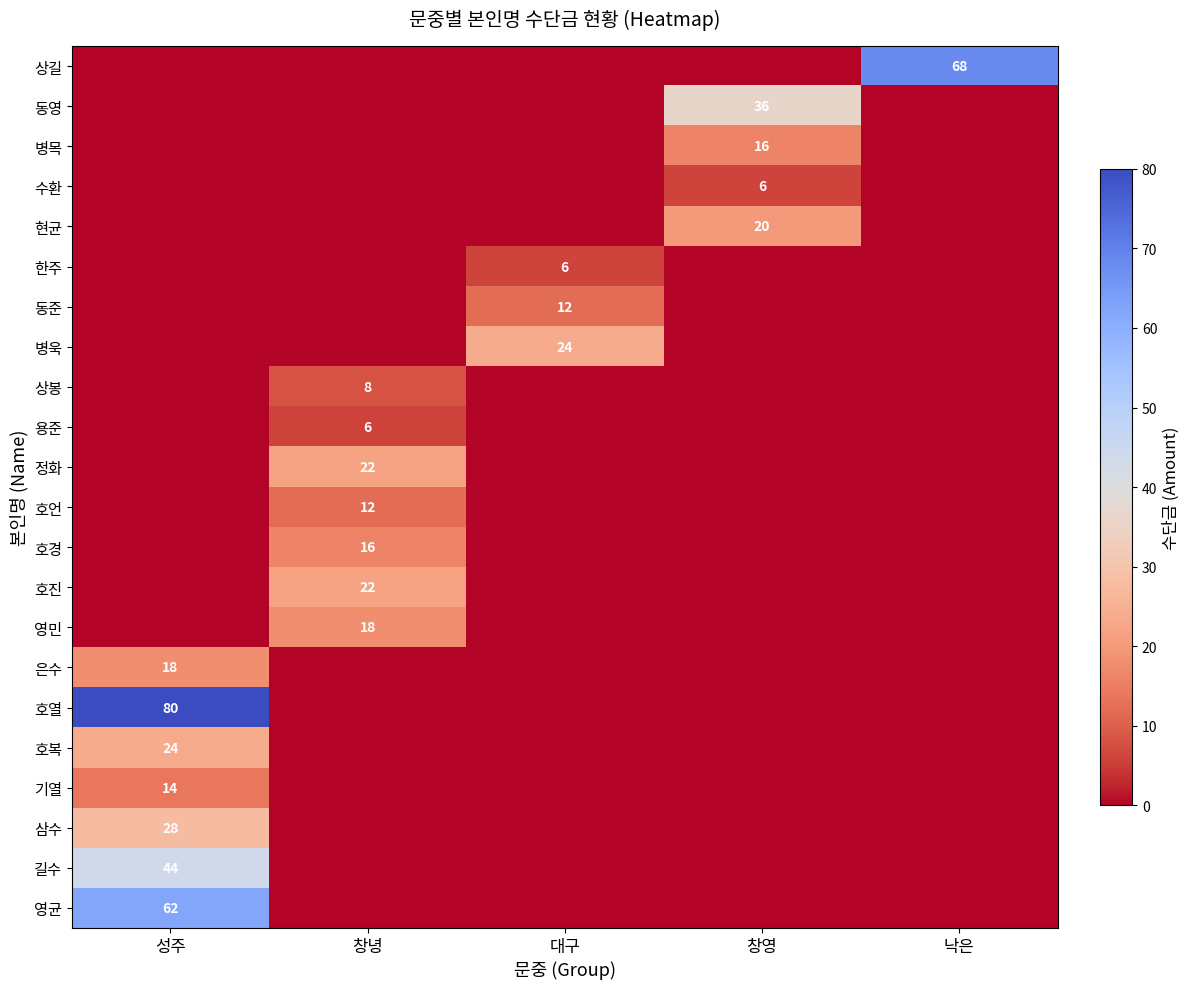

The value of 한주 at 대구 is 4. True or false?

False